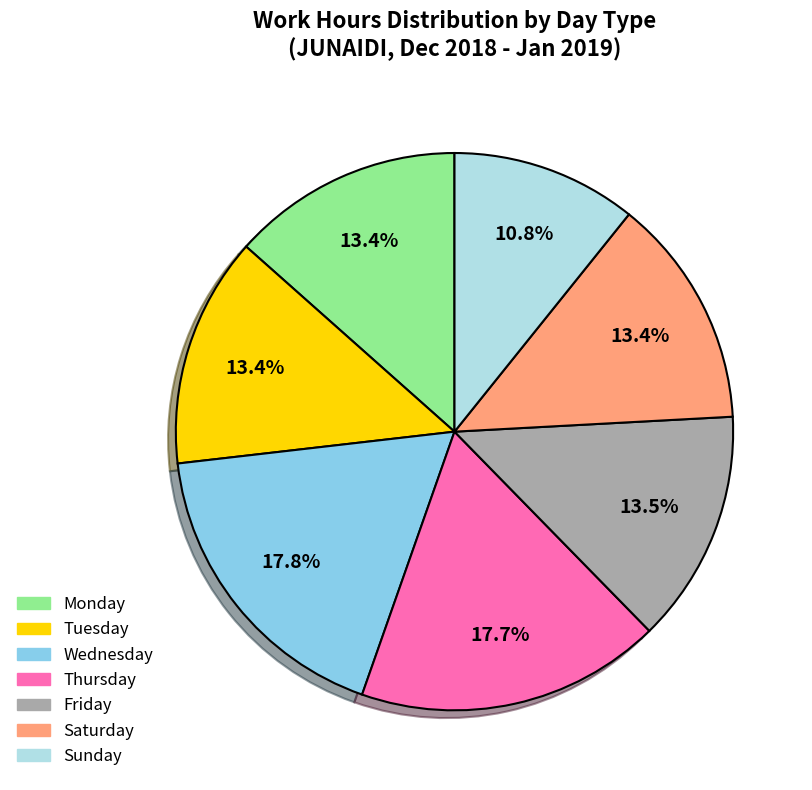

To the nearest percent, what is the average slice percentage?

14%